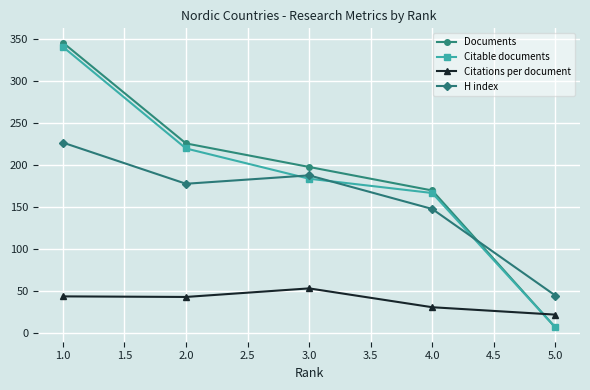

What is the maximum value for Citations per document?

53.5